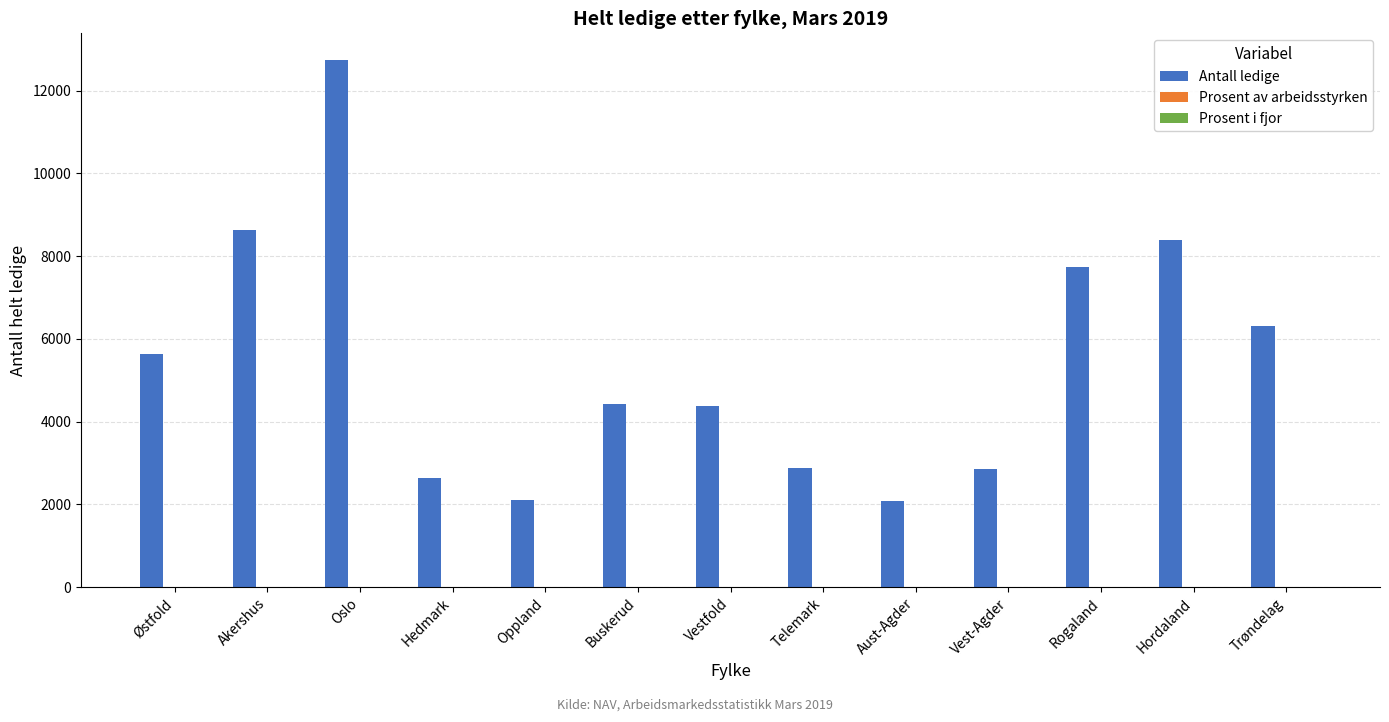

What is the sum of all Antall ledige values?

70823.0